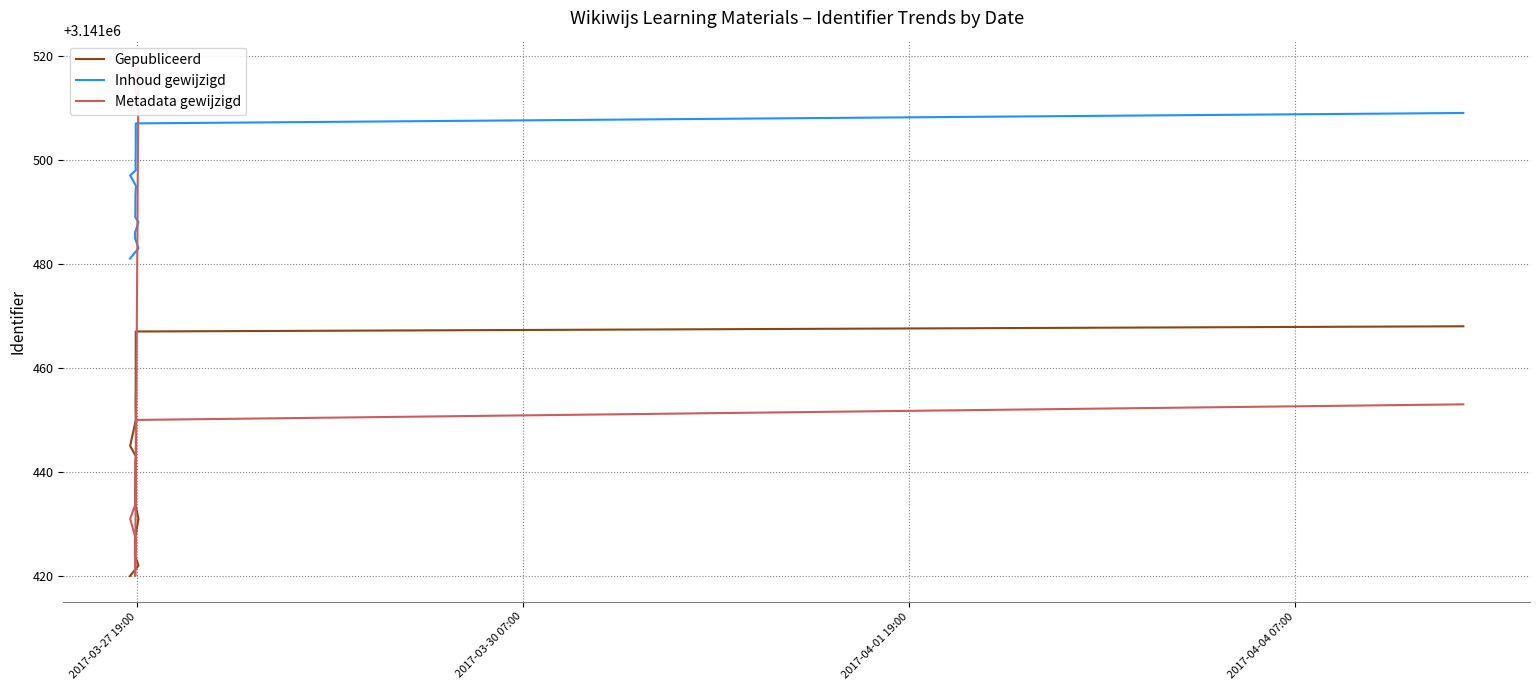

What is the highest value of the Inhoud gewijzigd series?

3141509